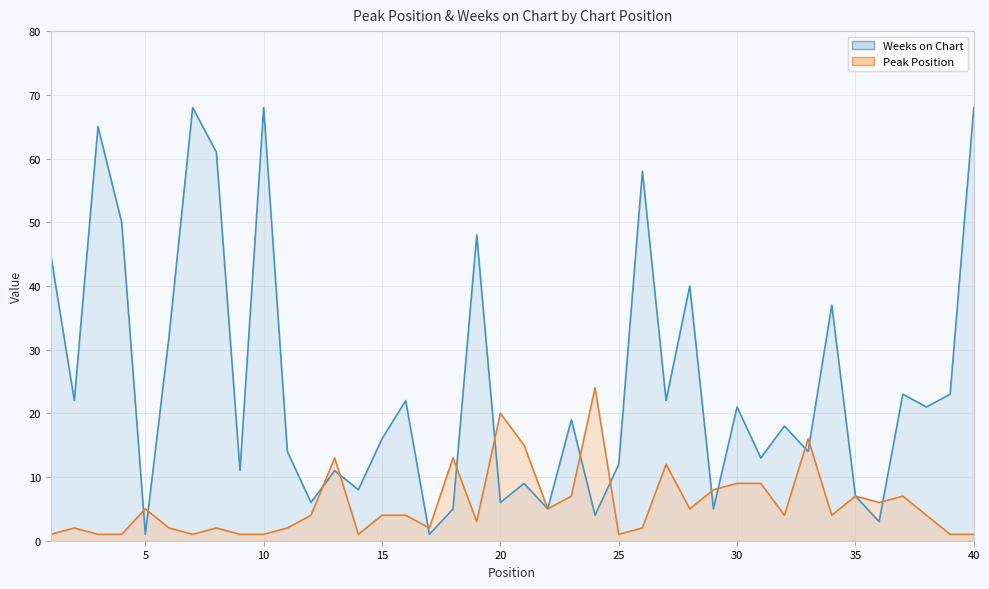

In Weeks on Chart, how many points are higher than both neighbors (excluding endpoints)?

14